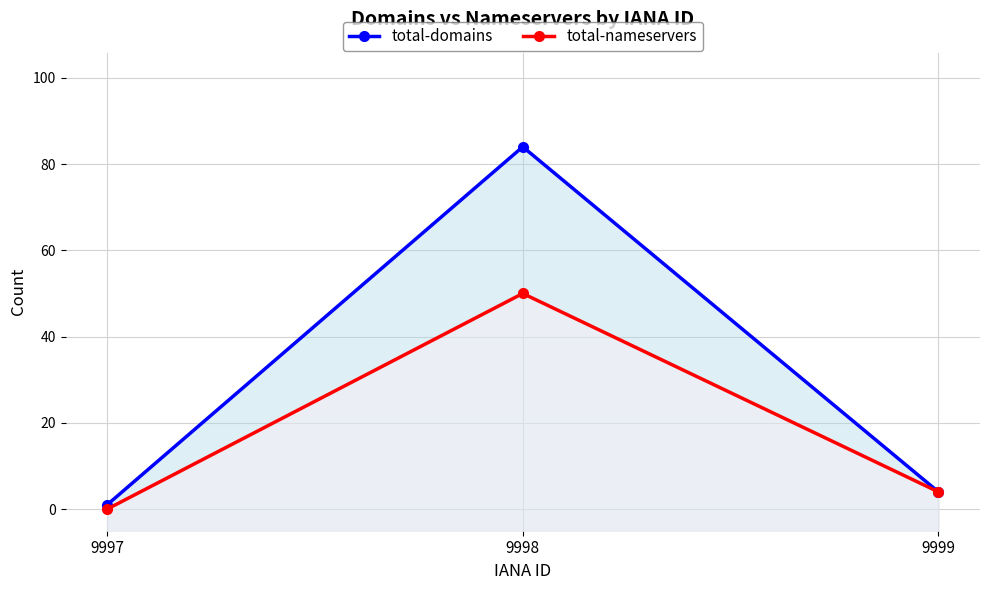

What is the average value of the total-nameservers series?

18